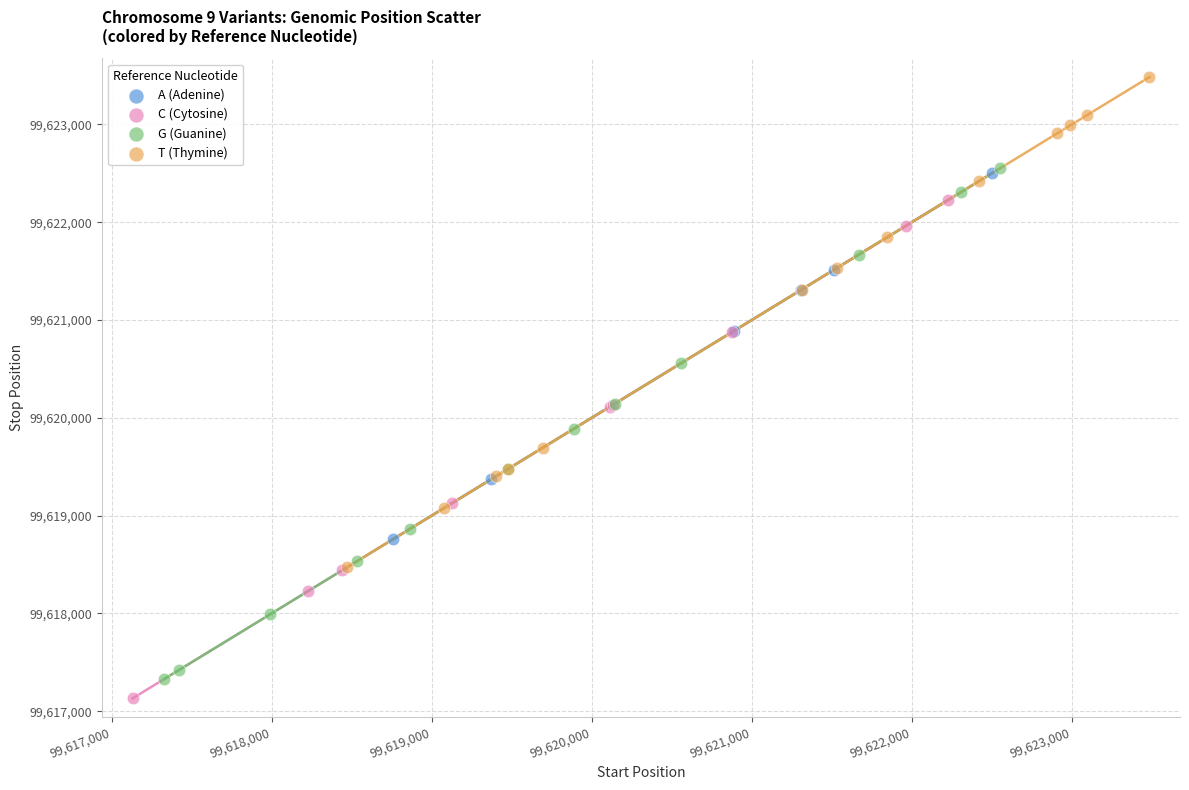

Which series reaches the maximum Y coordinate?

T (Thymine)